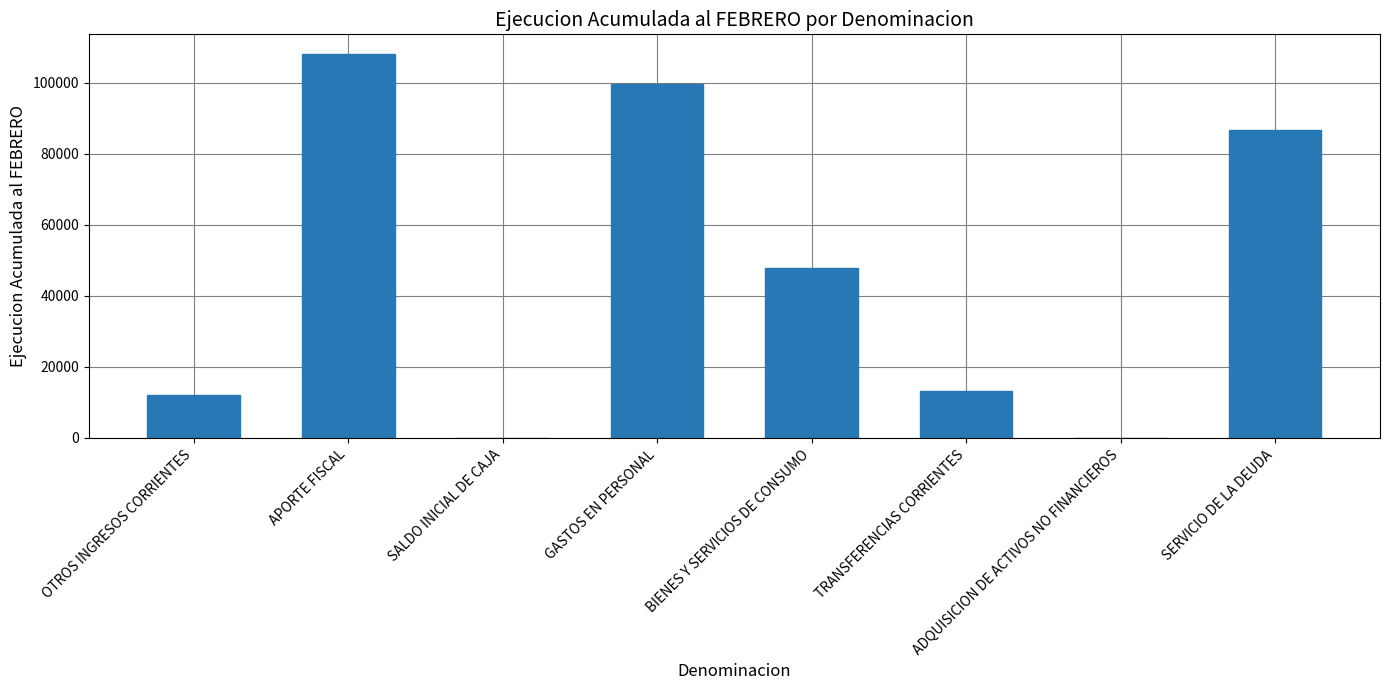

Count the number of data series in this chart.

1